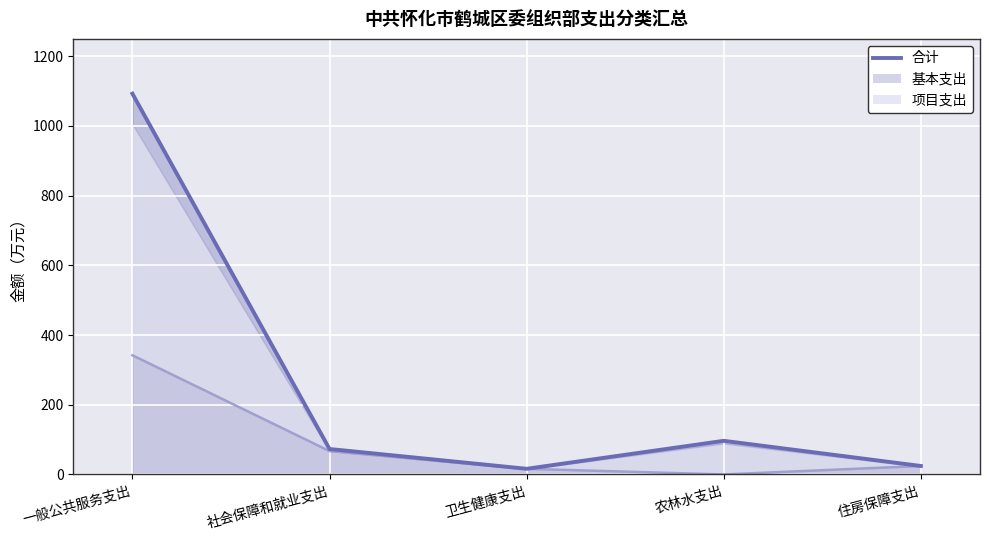

What is the sum of all values?

1302.8